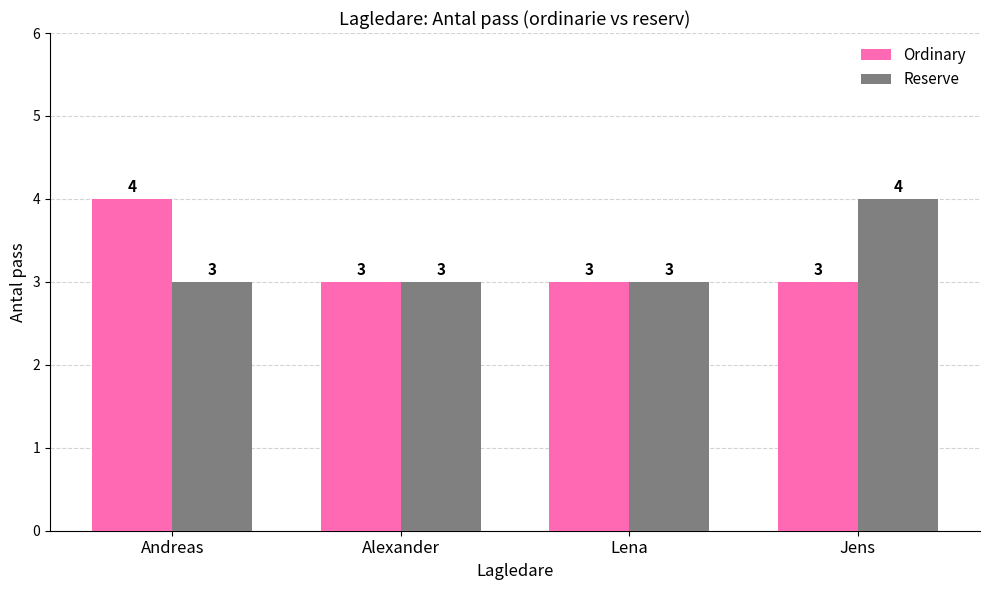

Reading right to left, extract all data points from this chart.

Ordinary: Jens=3	Lena=3	Alexander=3	Andreas=4
Reserve: Jens=4	Lena=3	Alexander=3	Andreas=3